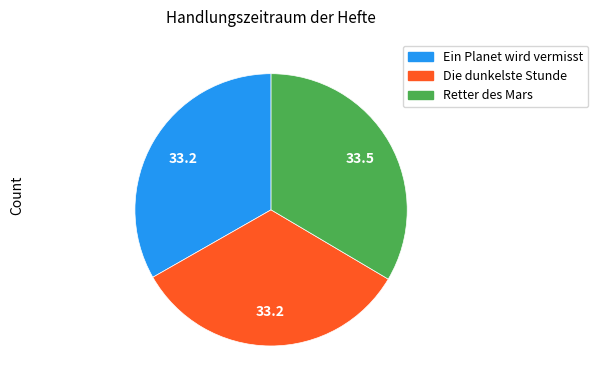

Is there any slice that represents more than half of the pie?

No